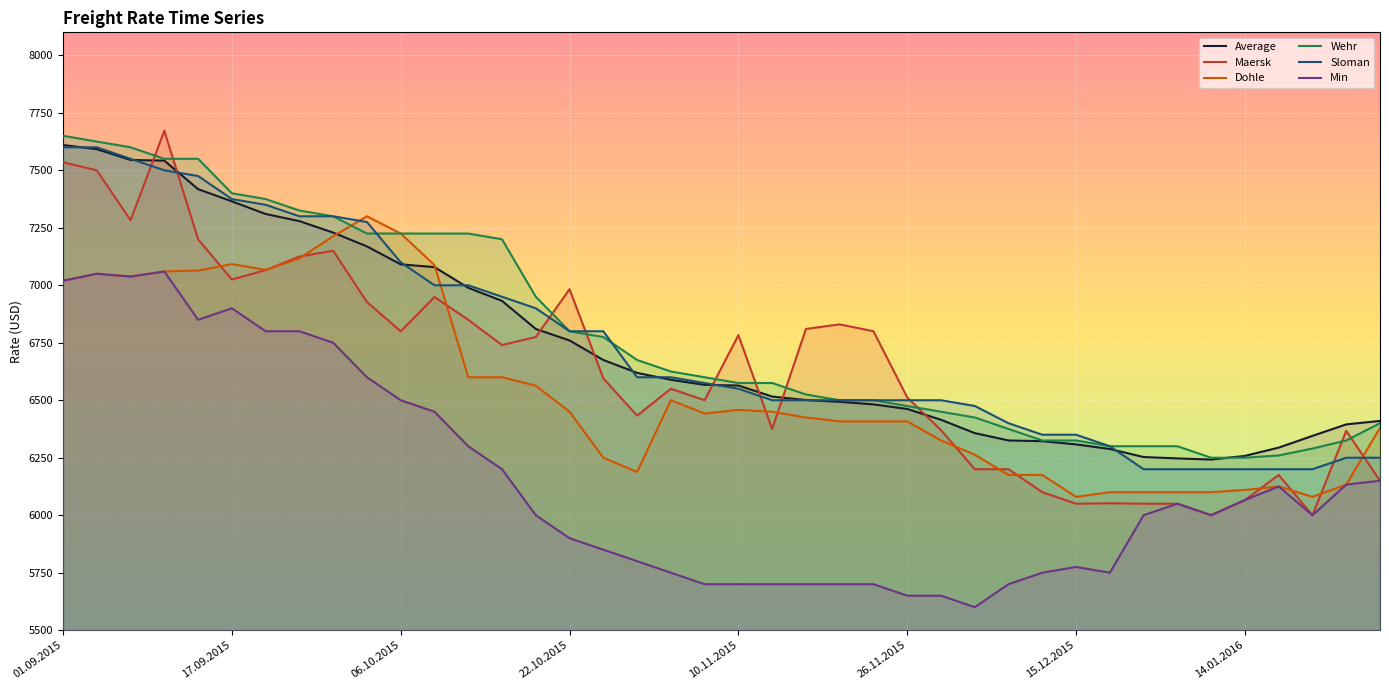

What is the value of the Min point at the 4th from the left?

7060